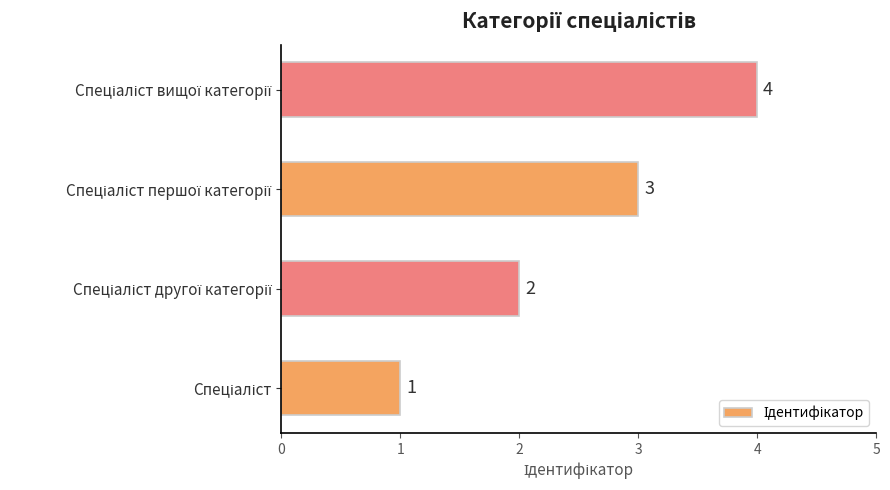

Count the values in the range 2 to 4.

3